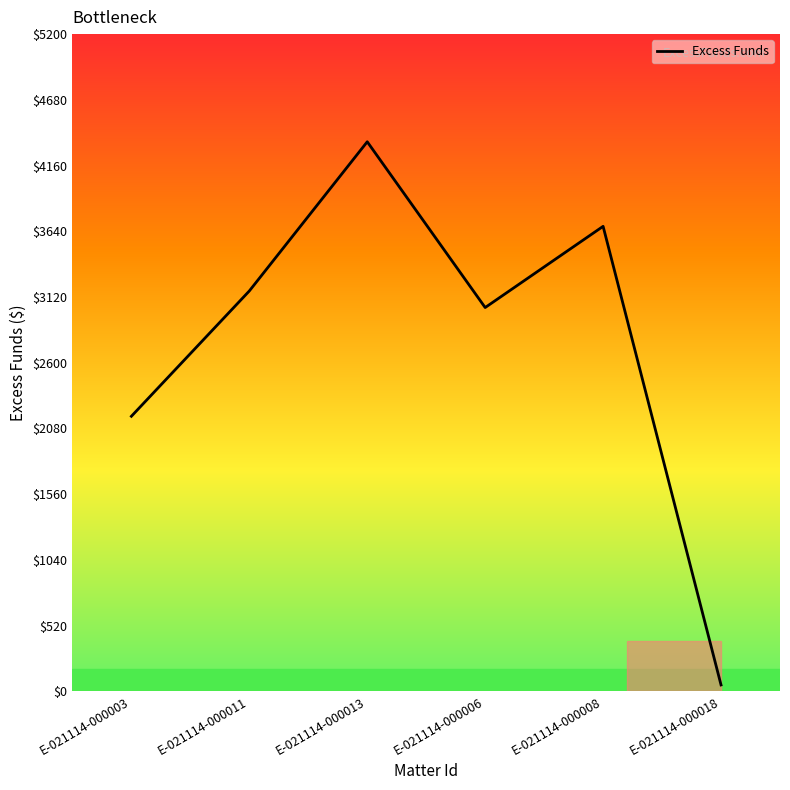

The value at E-021114-000003 is 1063.5. True or false?

False